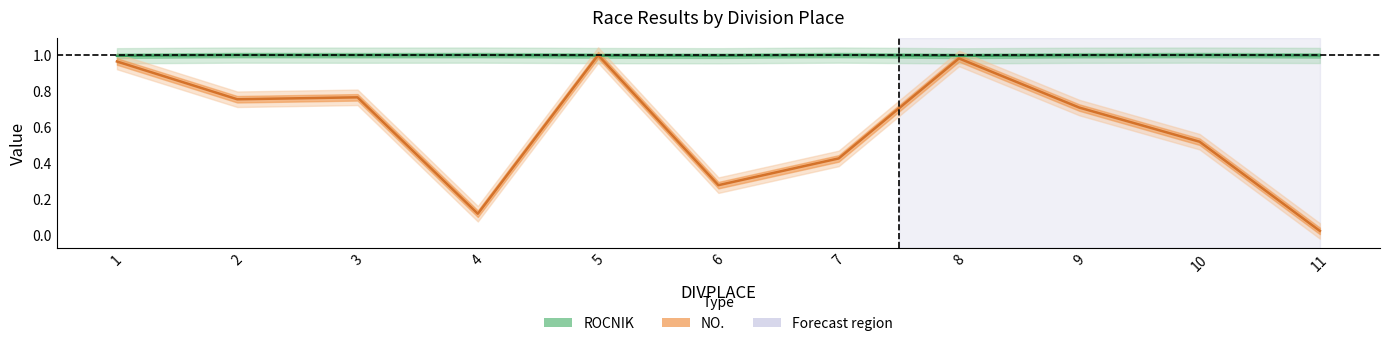

Which has a higher value, 10 or 5?

5